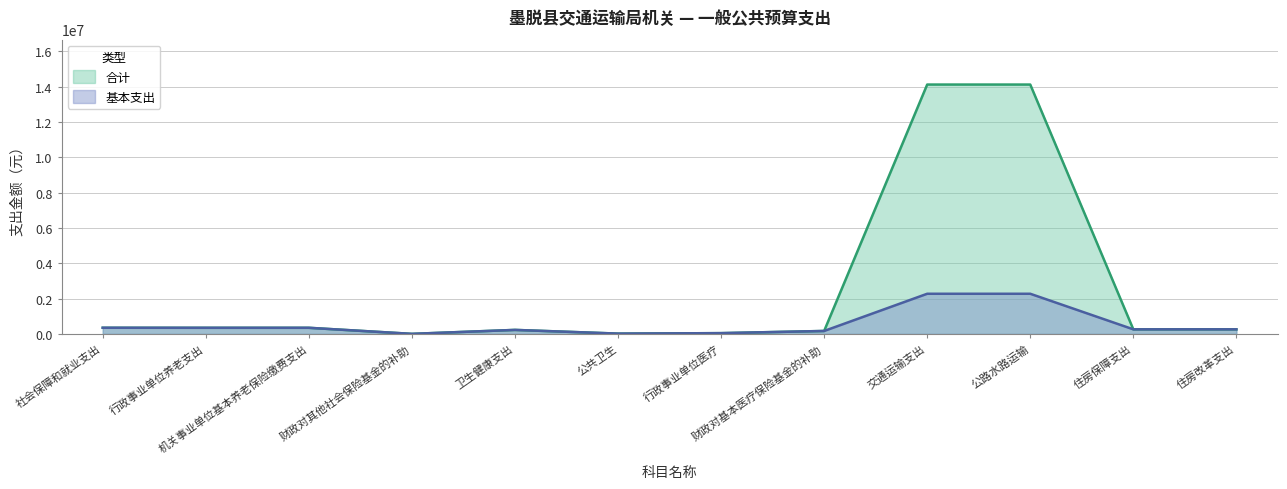

How many lines are shown in the chart?

2